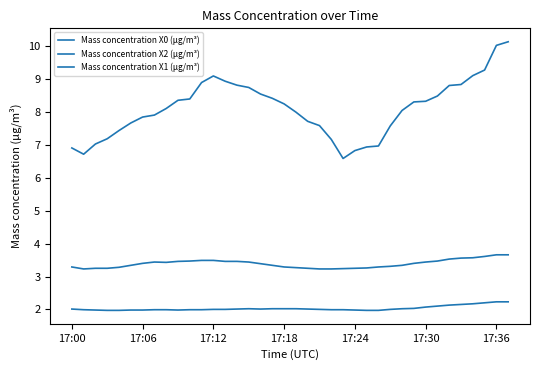

In Mass concentration X1 (μg/m³), how many points are higher than both neighbors (excluding endpoints)?

1